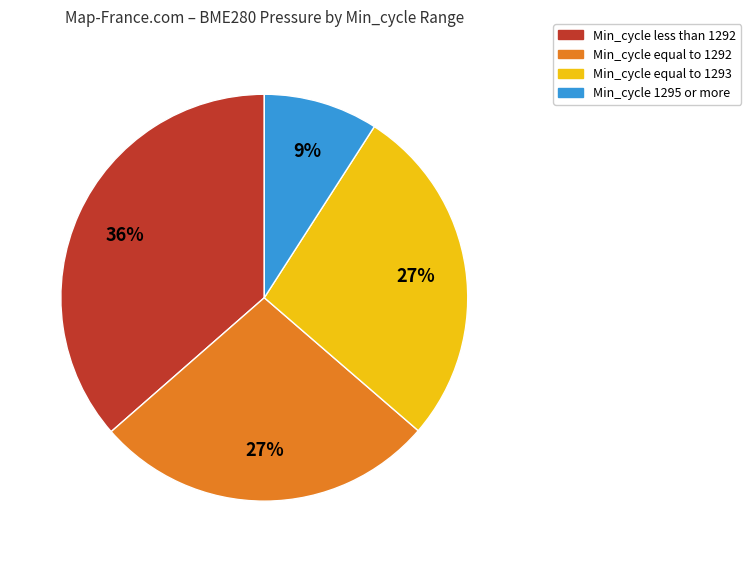

Is there a majority slice in this chart?

No